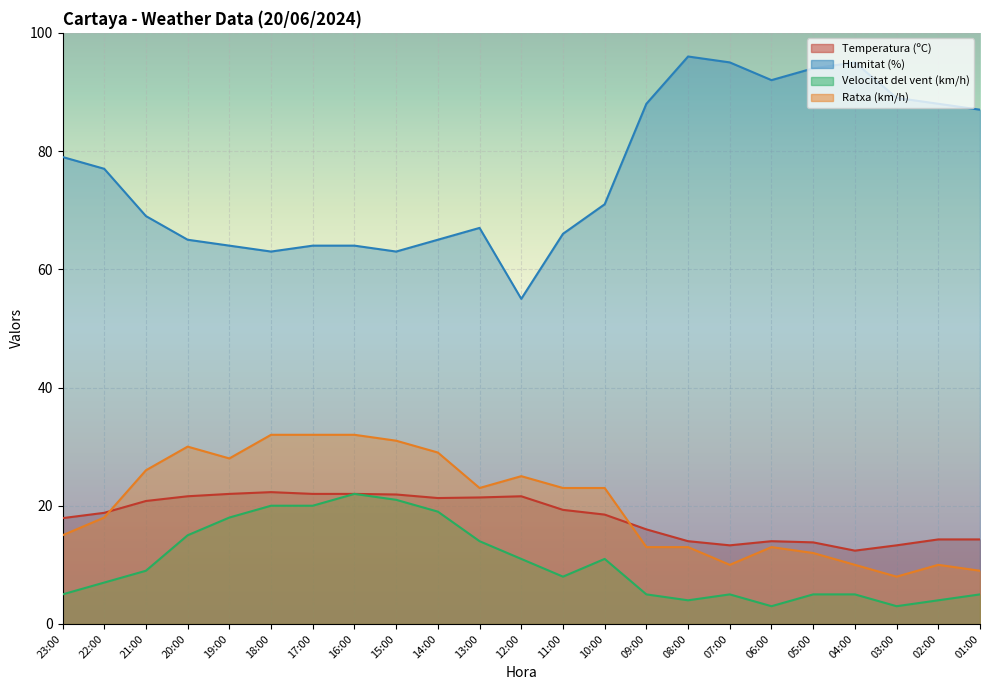

What is the sum of all Velocitat del vent (km/h) values?

239.0